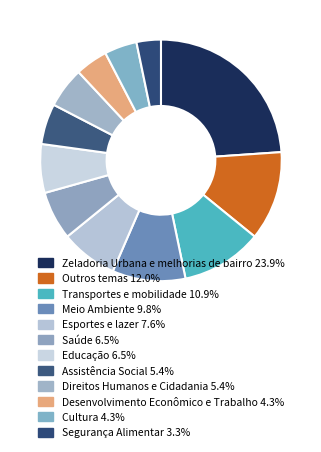

Is there a majority slice in this chart?

No